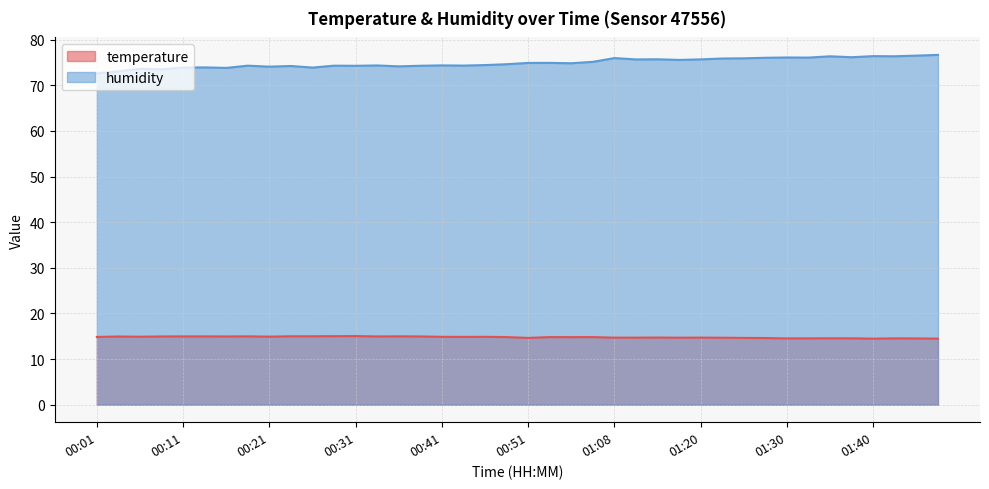

Where is the first local minimum for temperature?

00:06